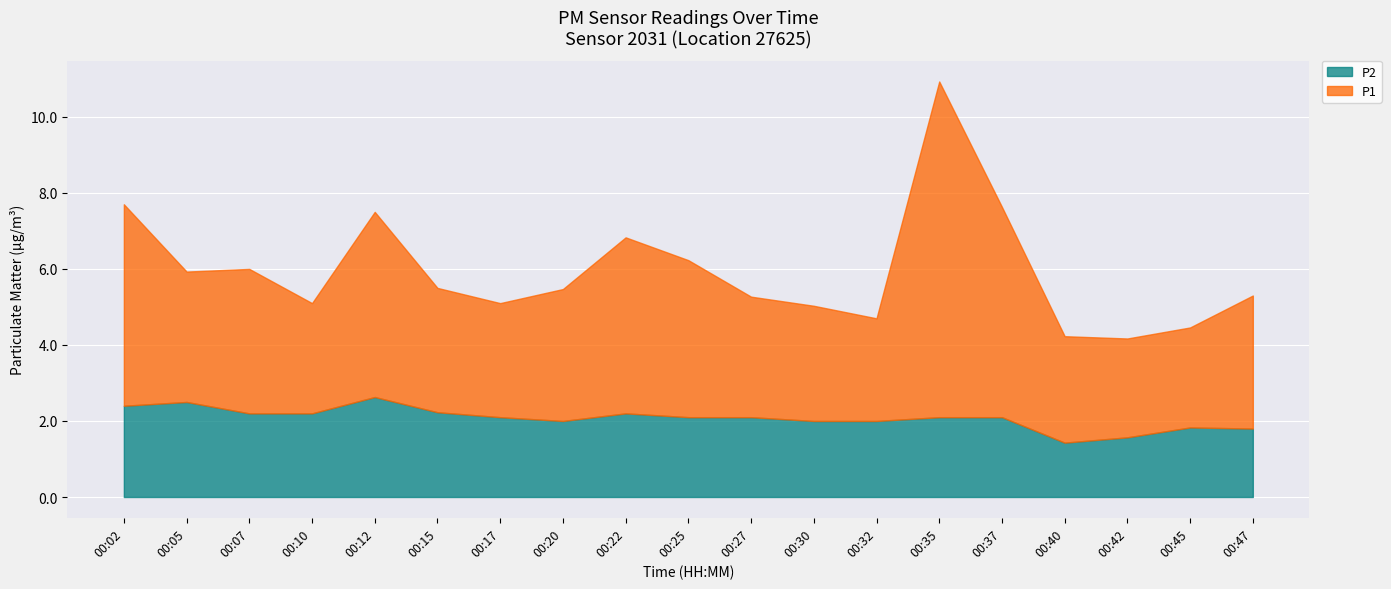

What are all the series names shown in the legend?

P2, P1